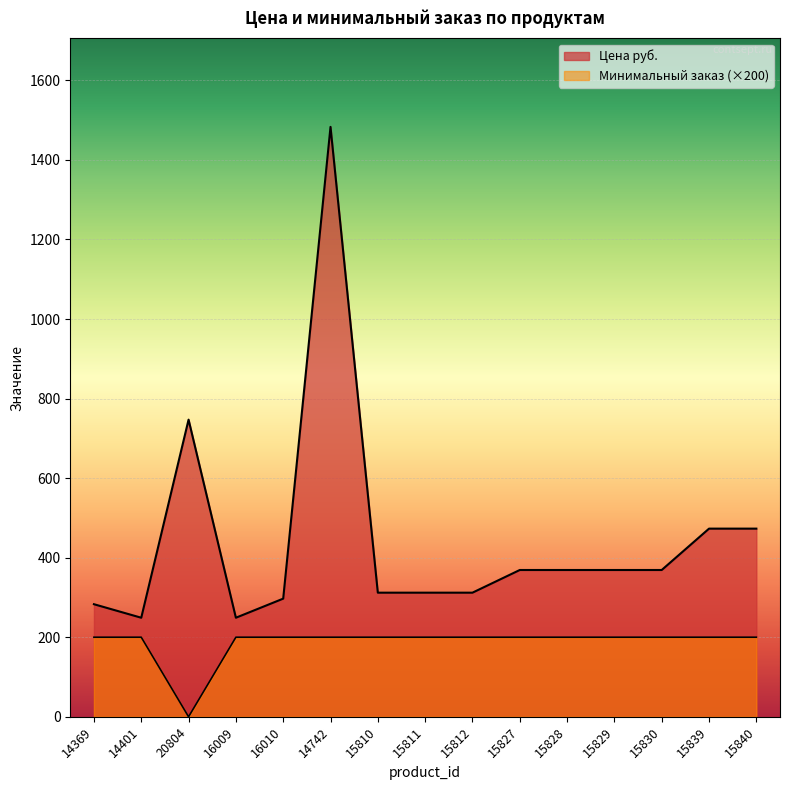

What is the sum of all Минимальный заказ values?

2800